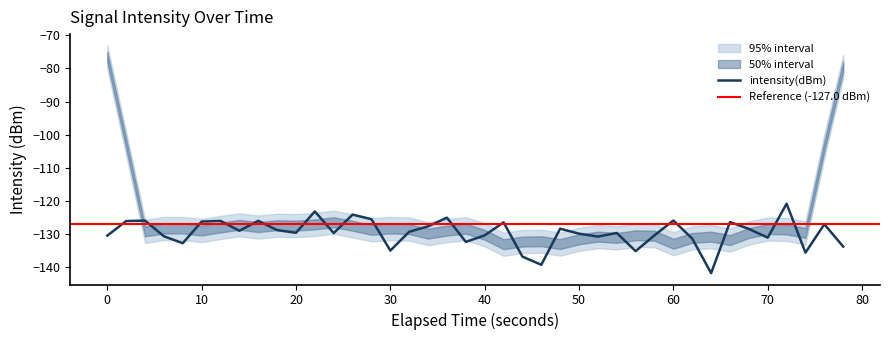

What is the lowest value of the intensity(dBm) series?

-141.9